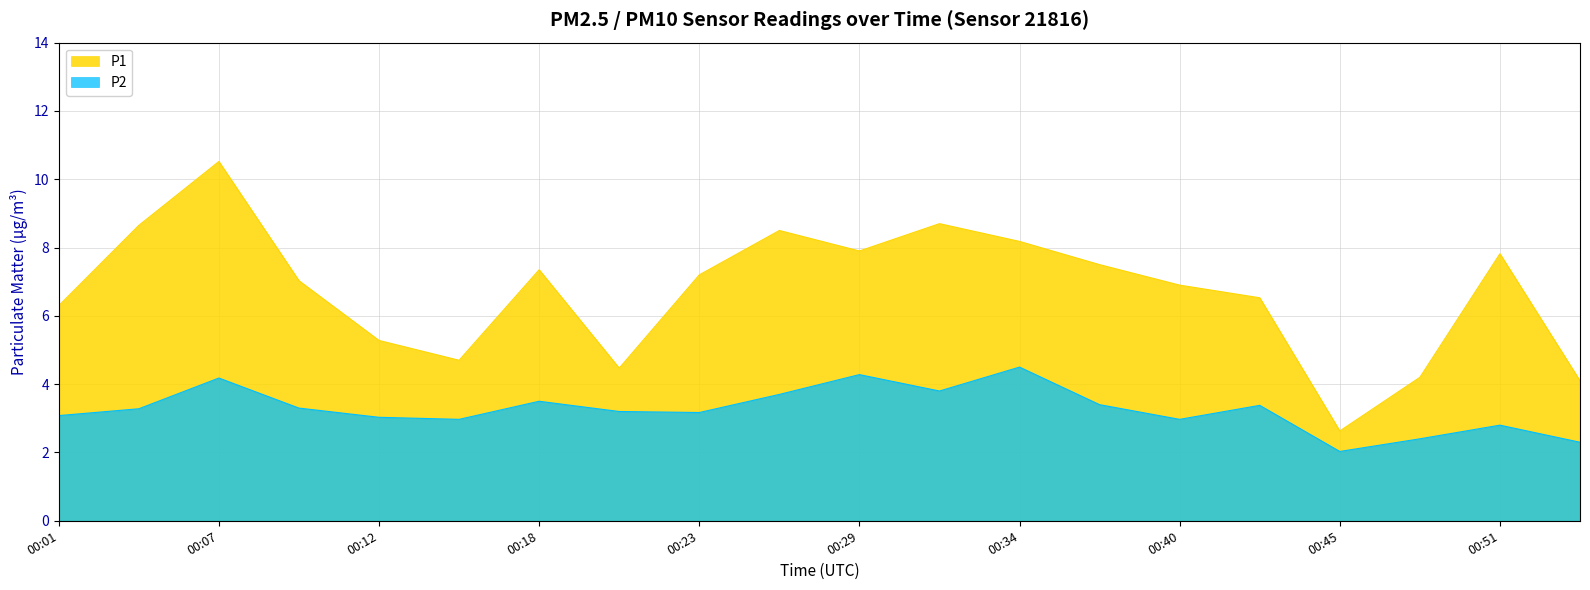

How many data points does each series have?

20